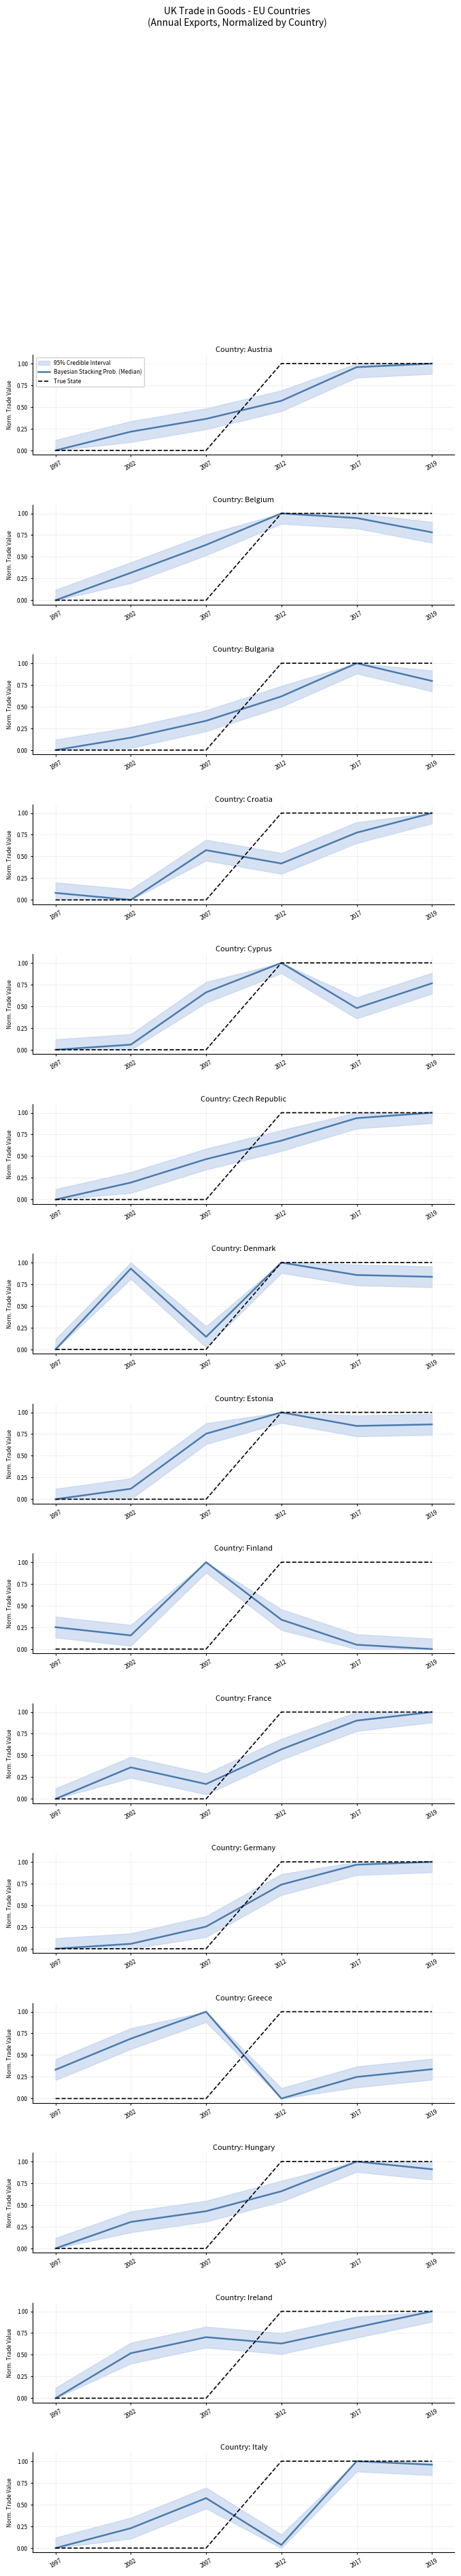

At how many categories does at least one series exceed 0?

5